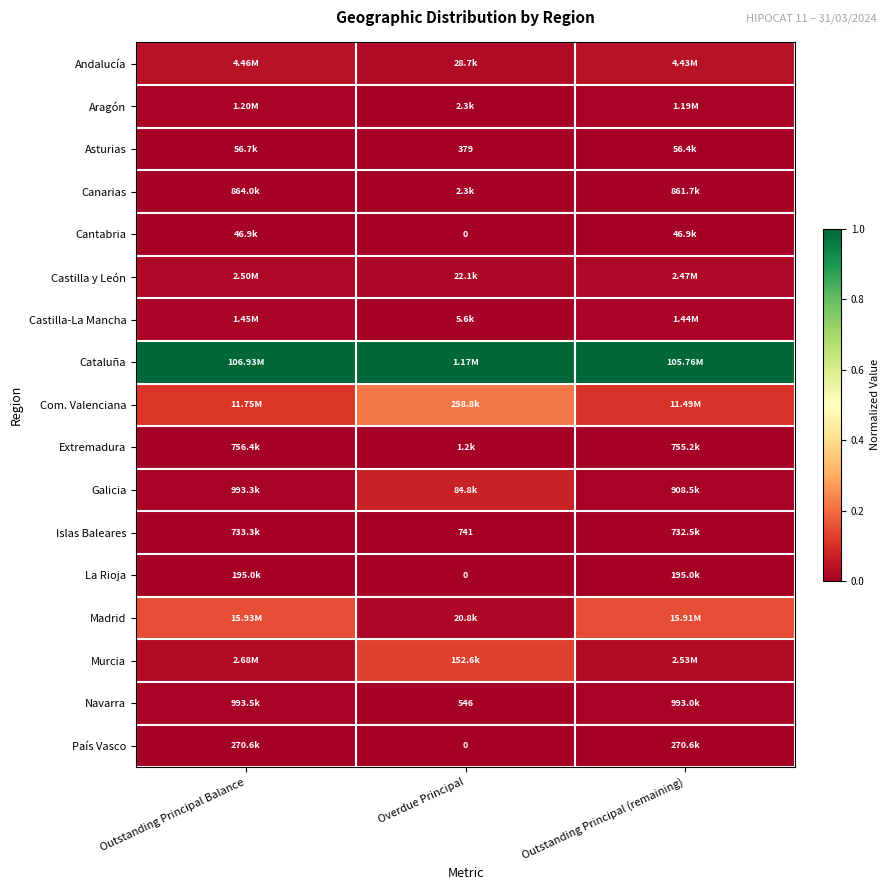

Count the País Vasco values in the range 0 to 1.

3